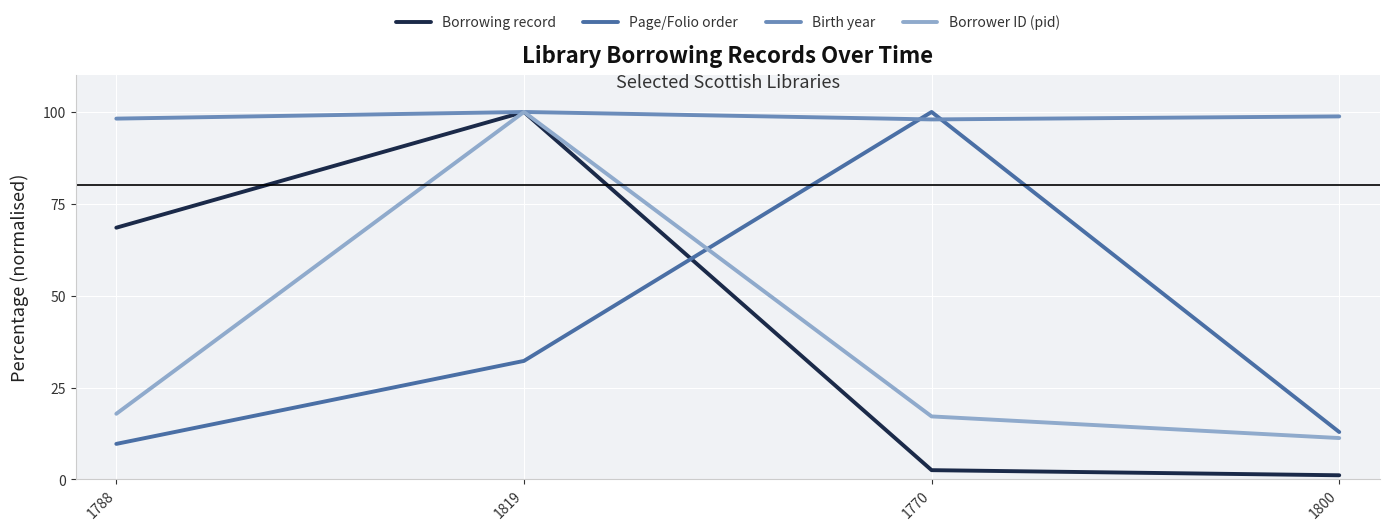

Is it true that Birth year equals 167.5 at 1800?

False